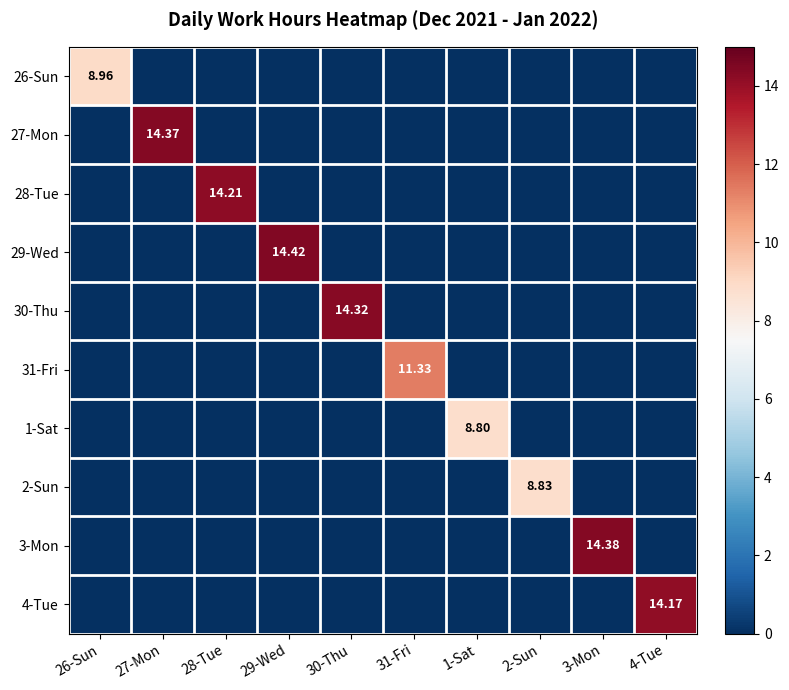

Is it true that 1-Sat equals 0.0 at 27-Mon?

True